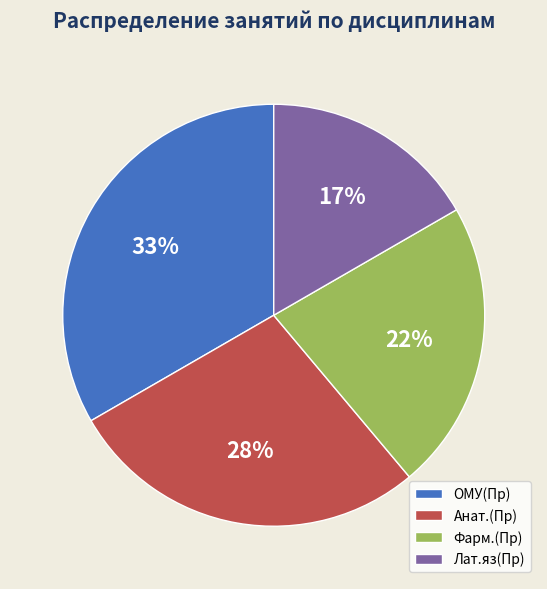

How many slices are in this pie chart?

4